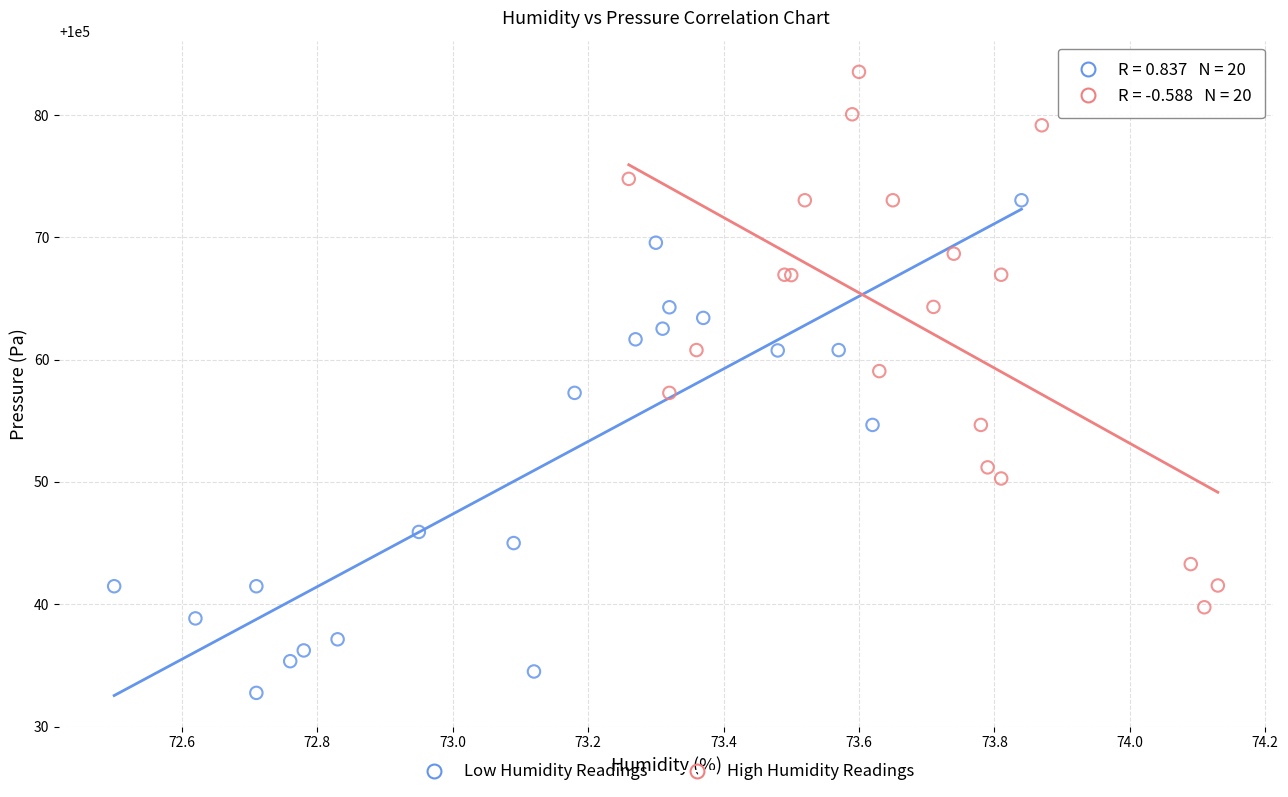

Which series reaches the minimum Y coordinate?

Low Humidity Readings